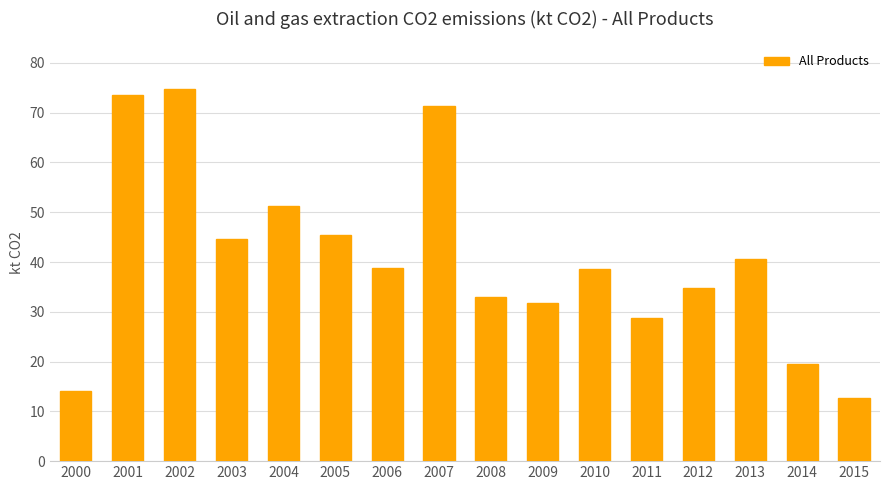

What is the approximate value at 2012?

34.8